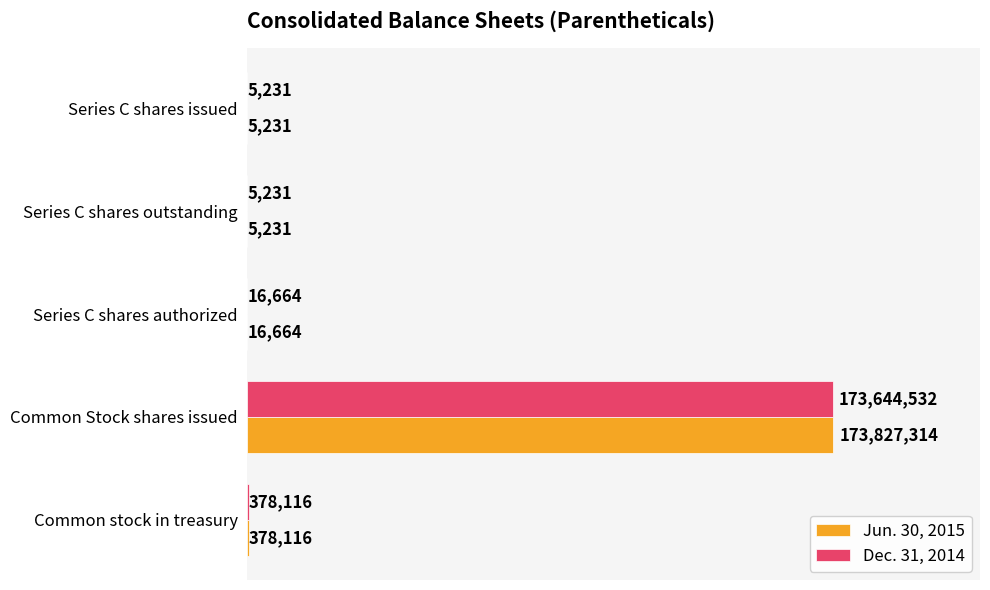

Which series has the largest total across all categories?

Jun. 30, 2015